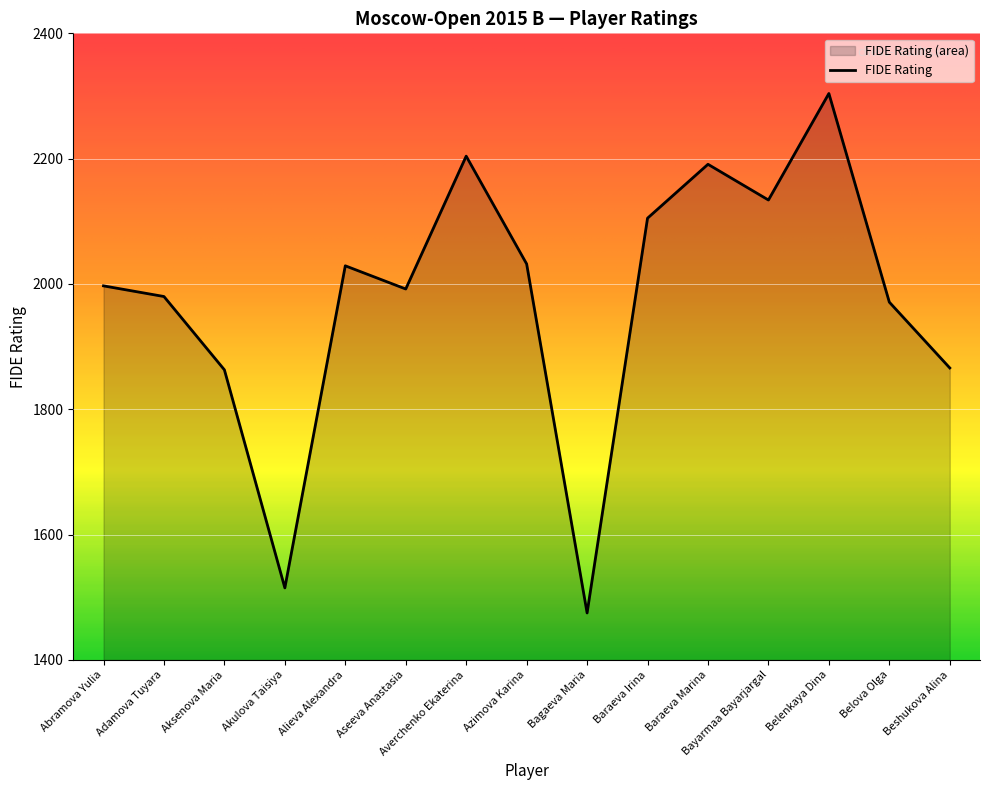

What is the smallest value displayed?

1475